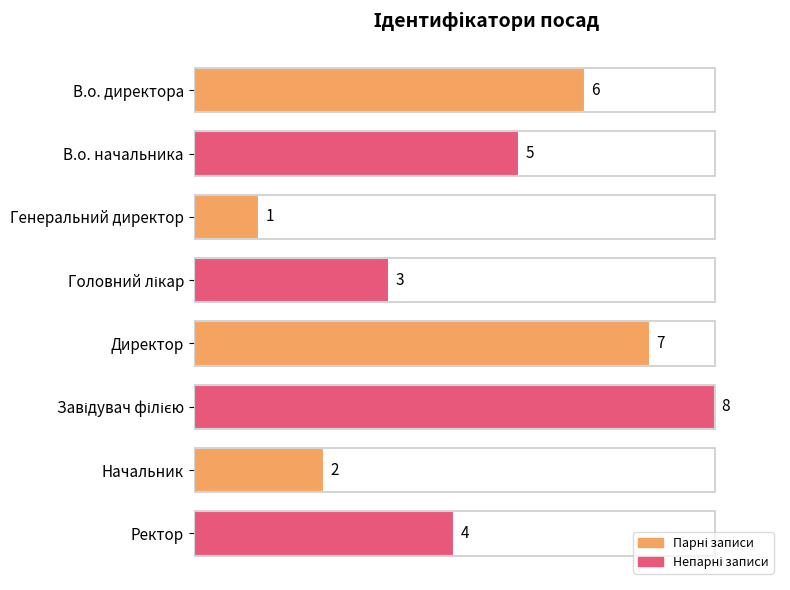

Count the number of categories in the chart.

8